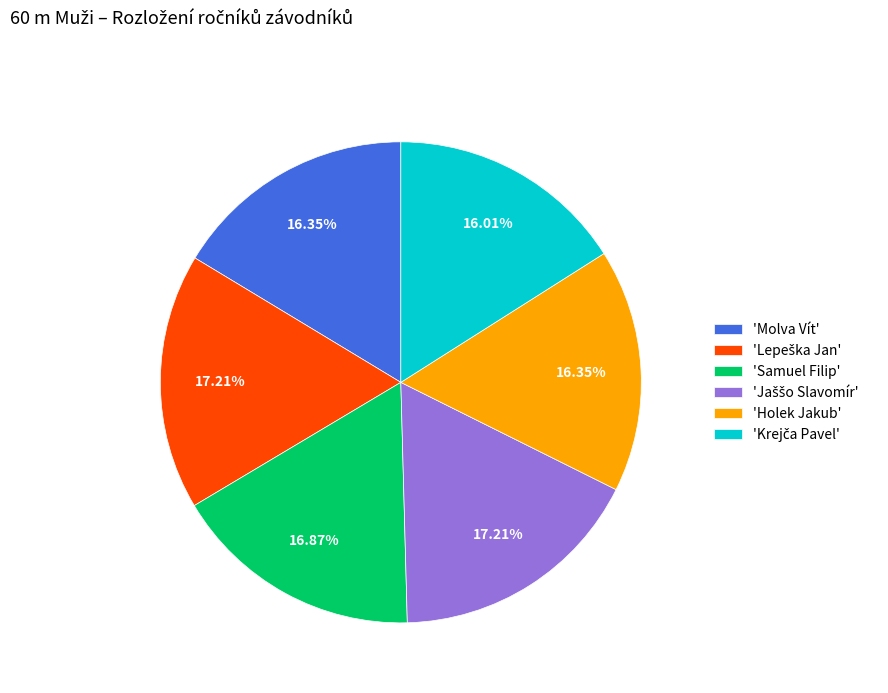

How many slices are in this pie chart?

6